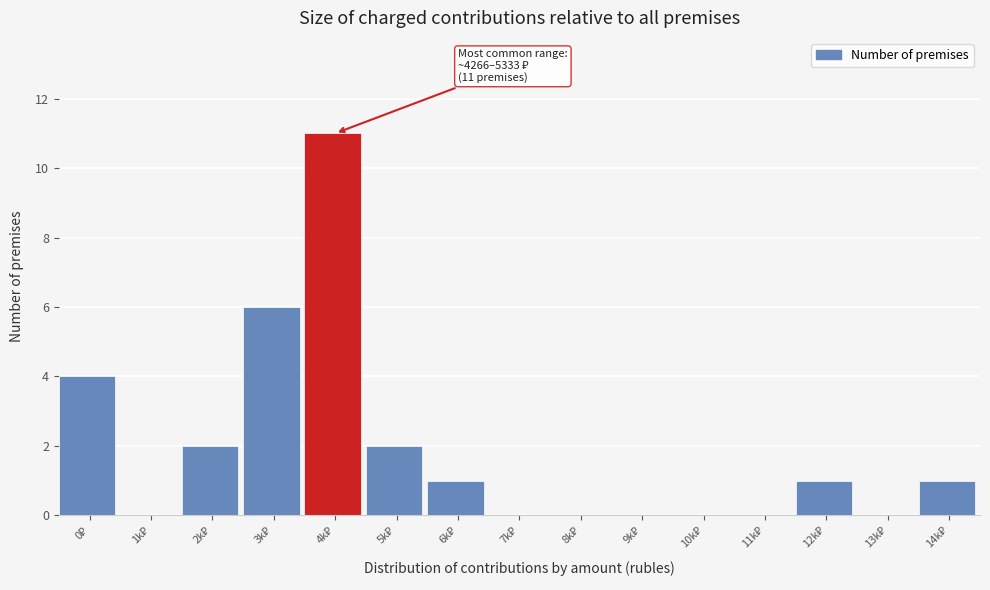

What is the sum of all values?

28